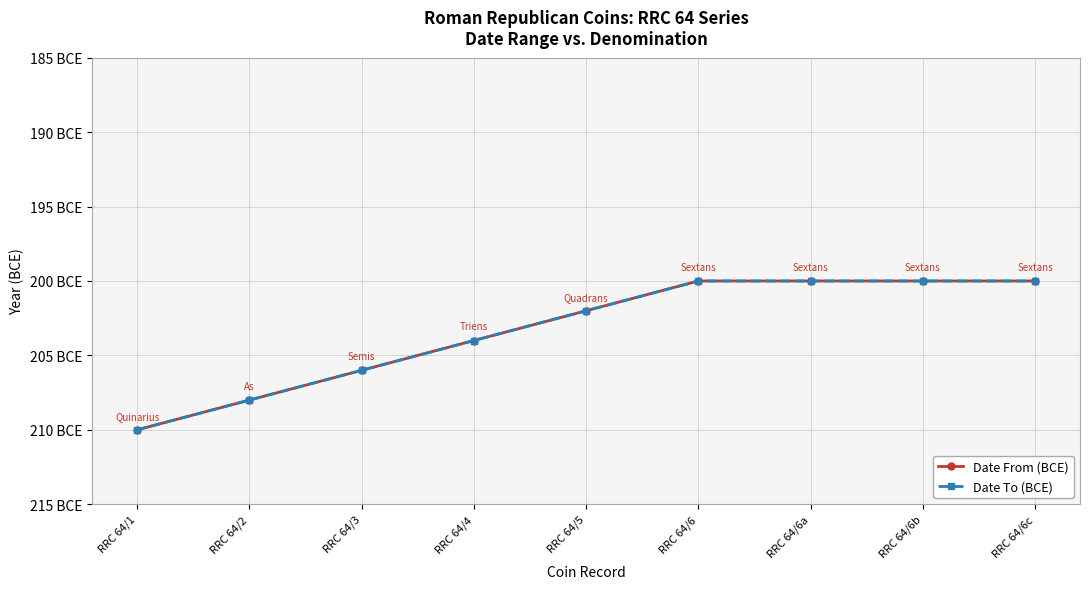

Is the value of Date From (BCE) at RRC 64/1 greater than the value of Date To (BCE) at RRC 64/6c?

No